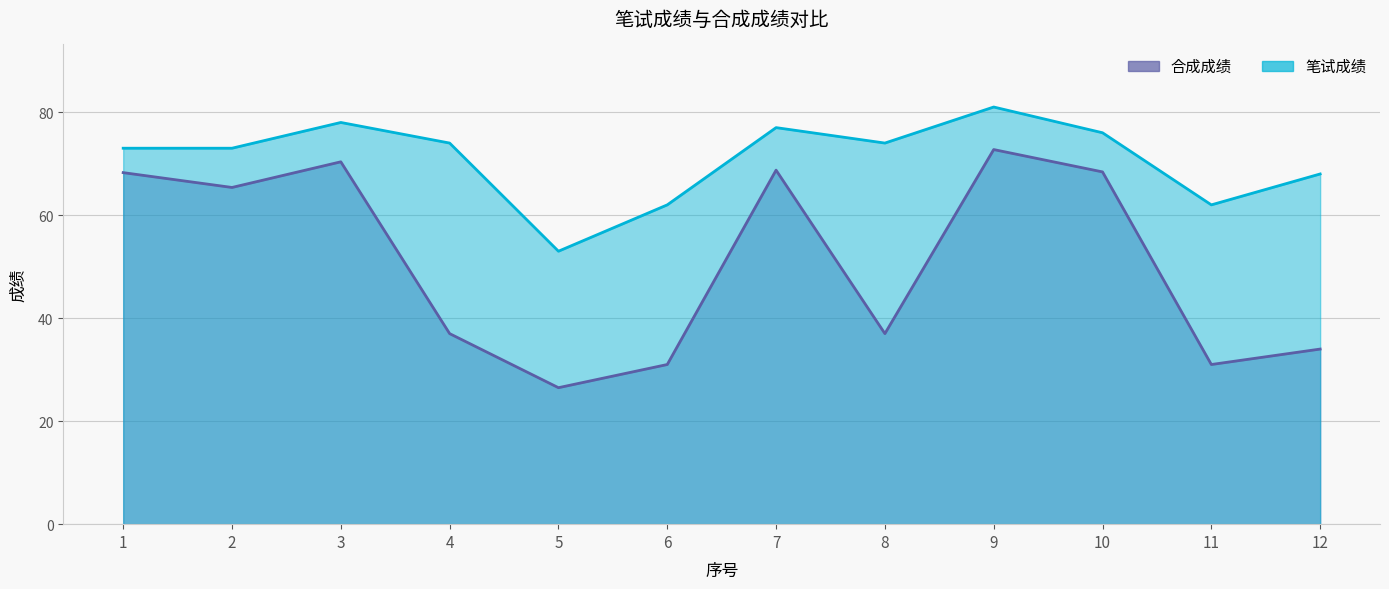

Where is 笔试成绩 nearest to the value 67?

12